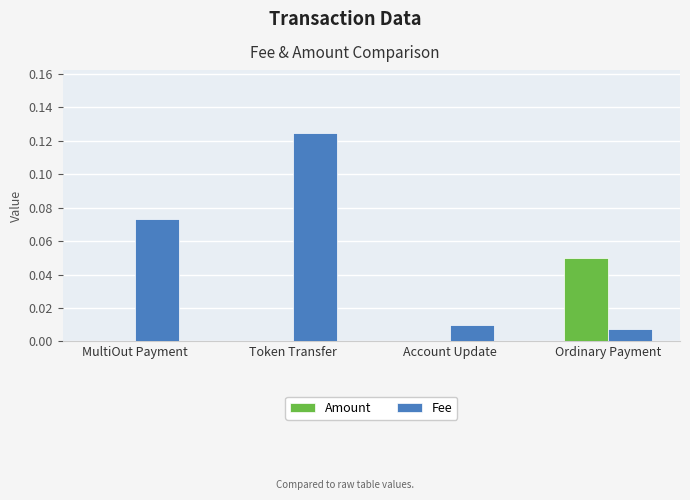

Is it true that Fee equals 0.2 at Token Transfer?

False